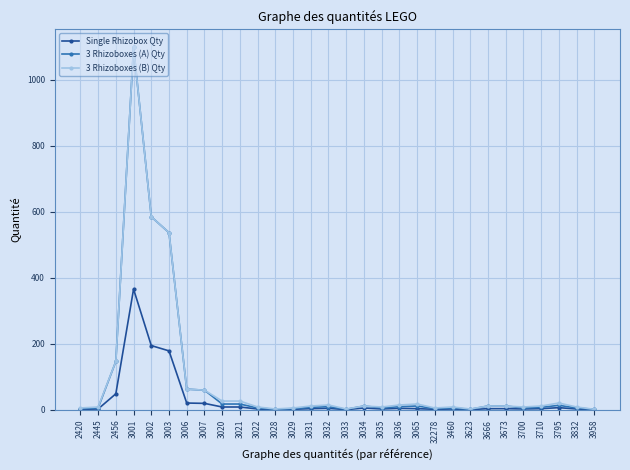

What is the greatest value displayed?

1098